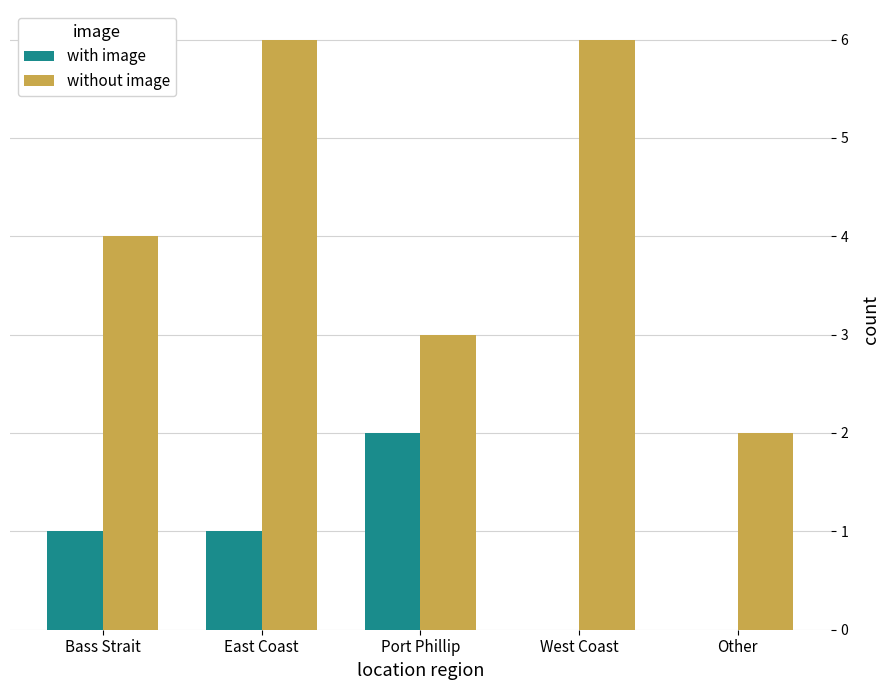

Which series has the largest total across all categories?

without image